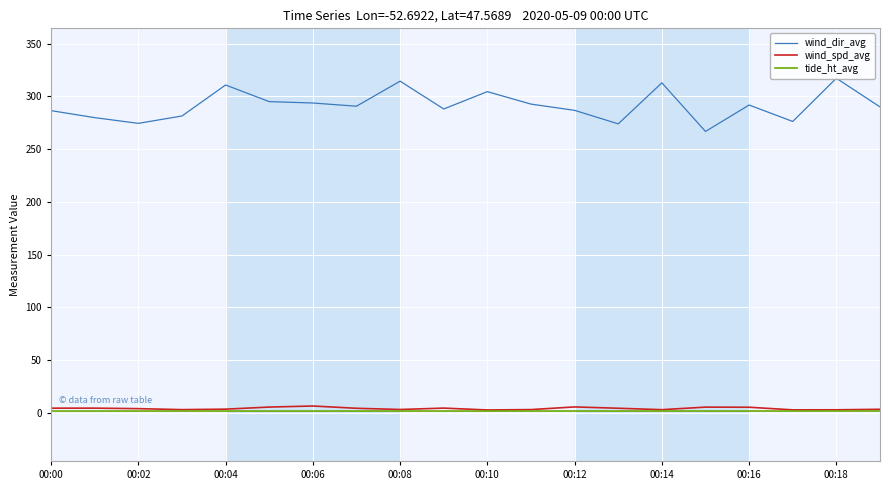

Which series has the largest total across all categories?

wind_dir_avg